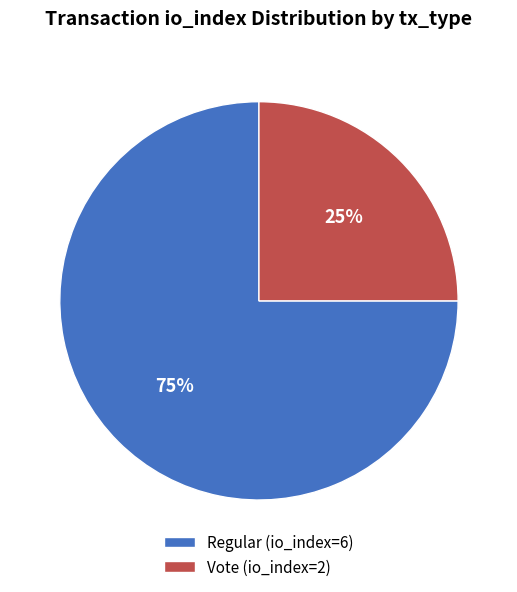

Between Vote (io_index=2) and Regular (io_index=6), which is larger?

Regular (io_index=6)